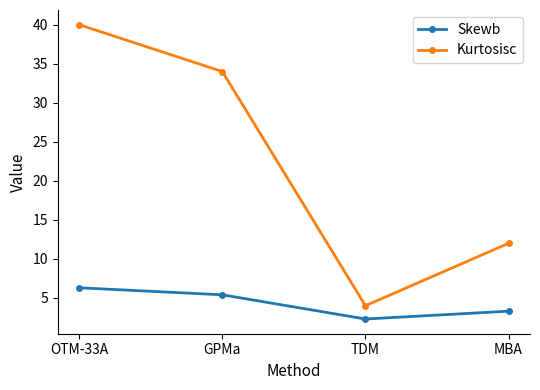

Reading right to left, list all the values displayed in this chart.

Skewb: MBA=3.3	TDM=2.3	GPMa=5.4	OTM-33A=6.3
Kurtosisc: MBA=12.0	TDM=4.0	GPMa=34.0	OTM-33A=40.0